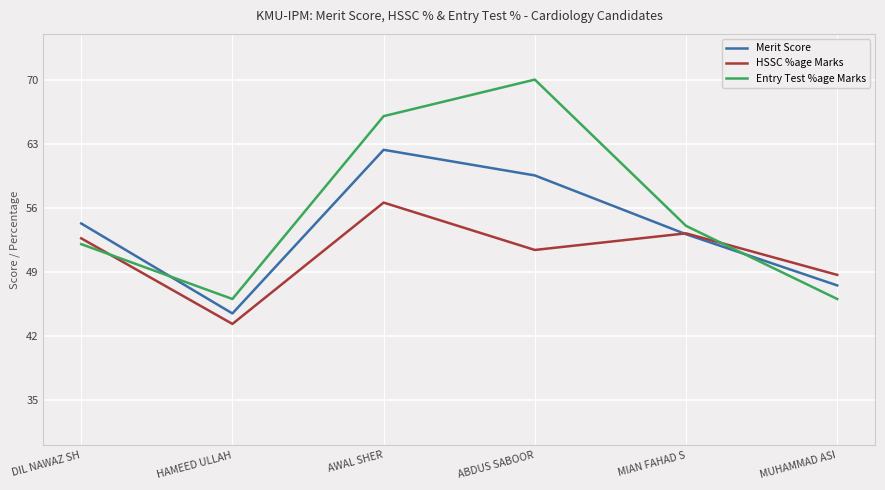

What is the highest value of the Merit Score series?

62.3